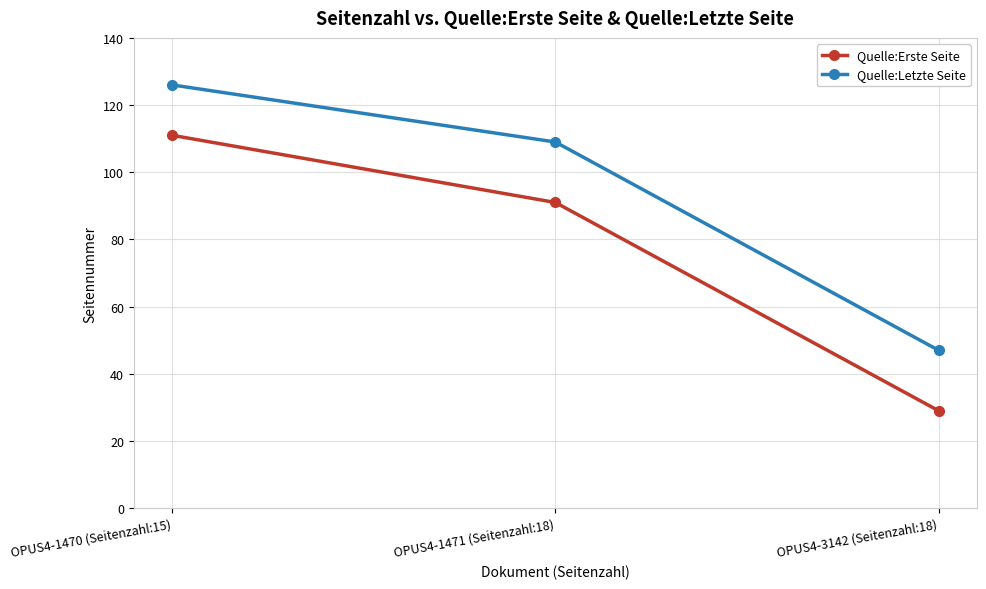

At which category is the sum across all series the highest?

OPUS4-1470 (Seitenzahl:15)